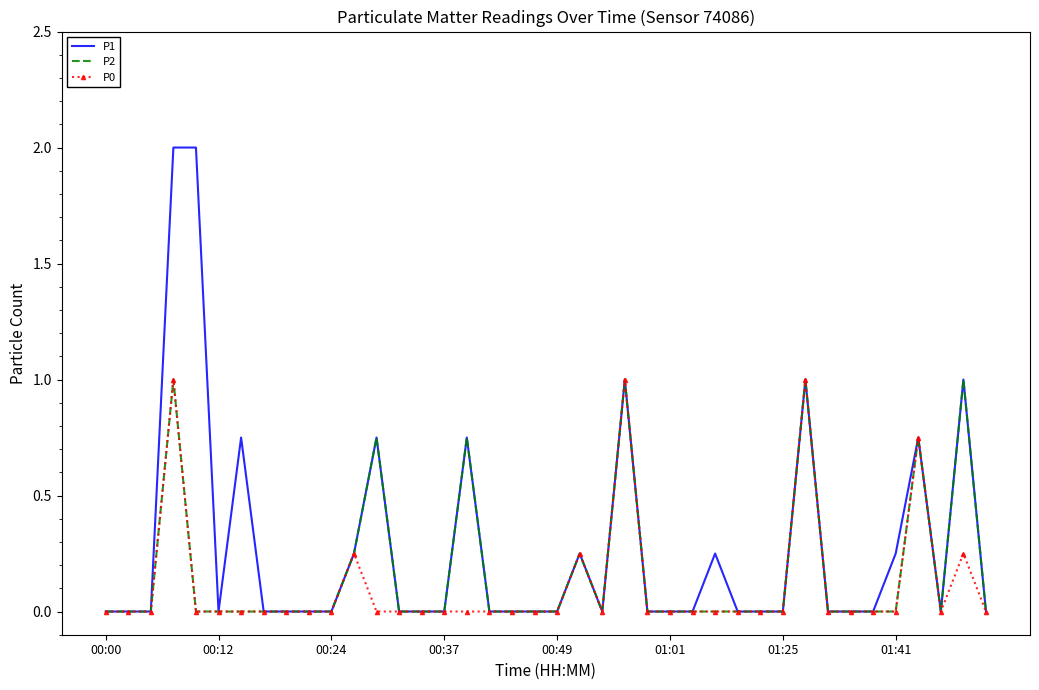

What is the maximum value for P2?

1.0